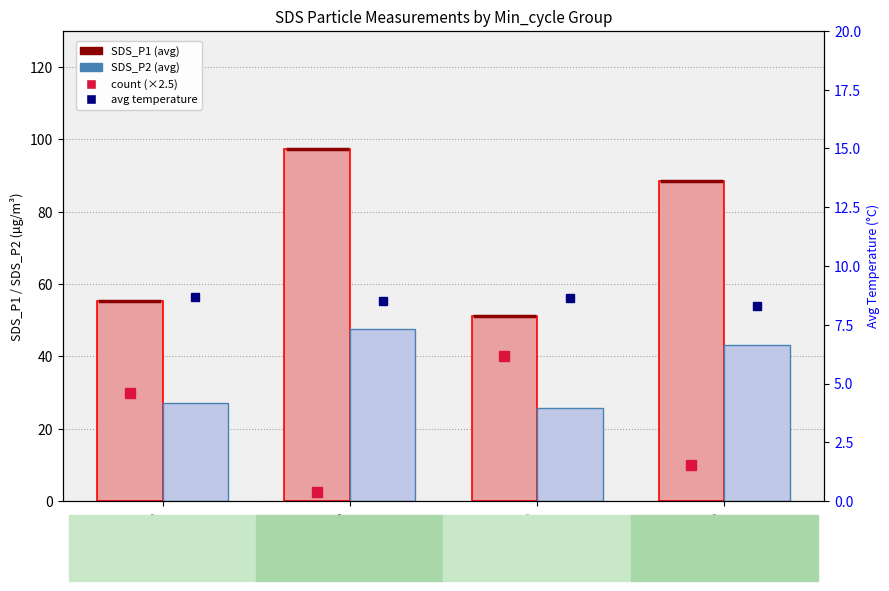

What is the difference between the highest and lowest values at 29?

25.6